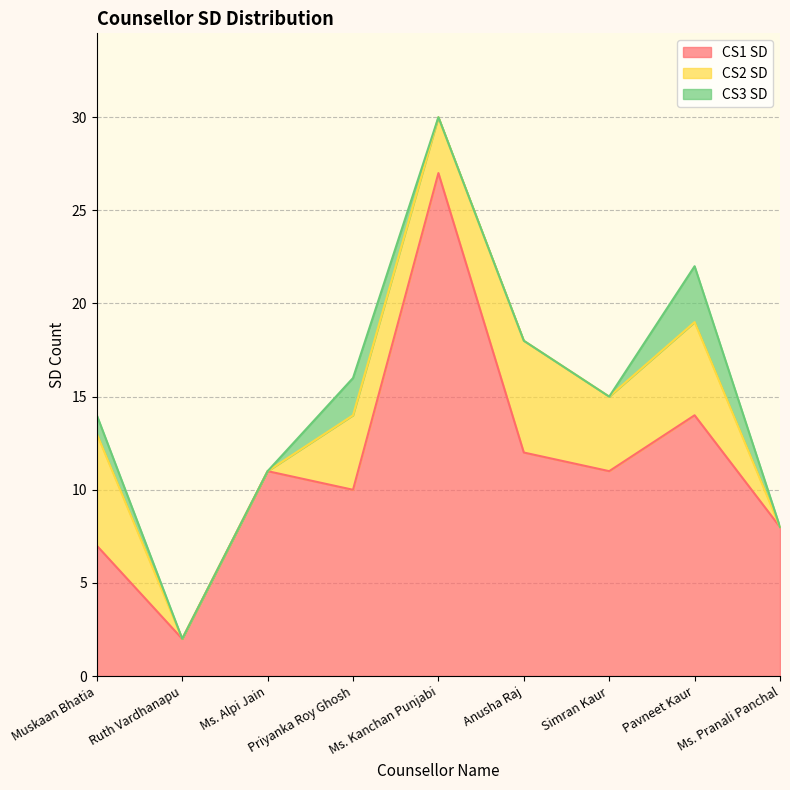

How many values in the CS2 SD series exceed 4?

3